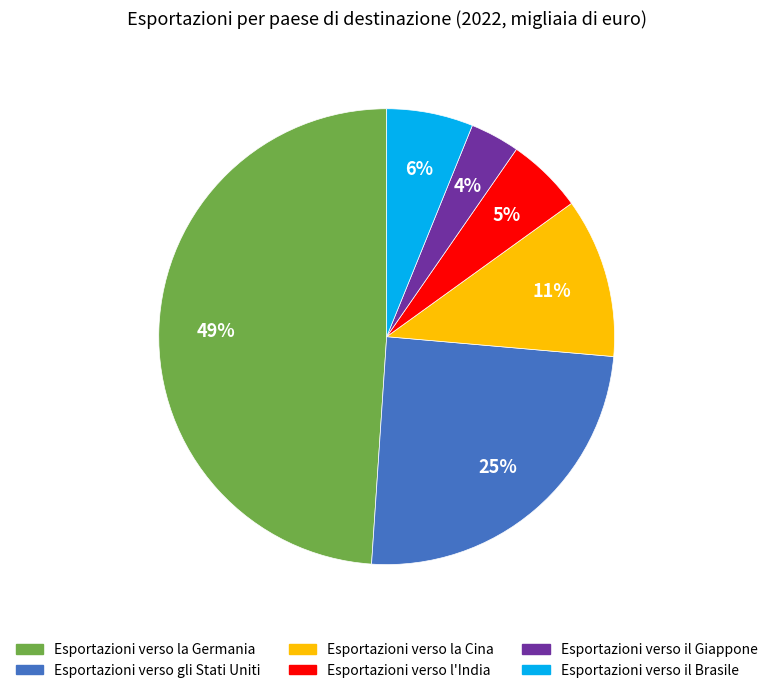

Which has a higher value, Esportazioni verso l'India or Esportazioni verso gli Stati Uniti?

Esportazioni verso gli Stati Uniti